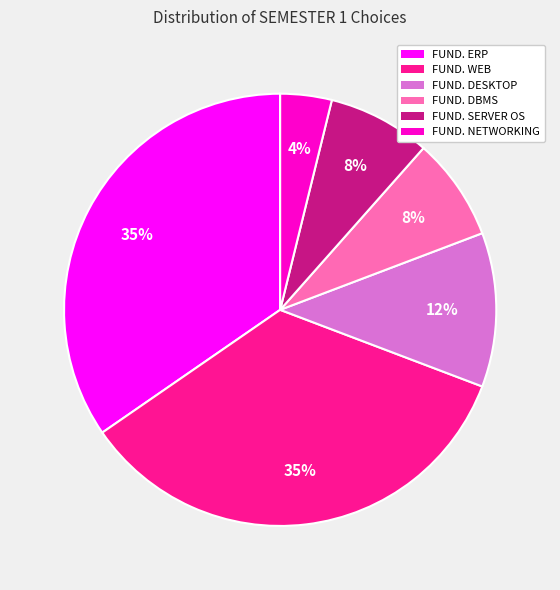

Does any single category account for the majority?

No